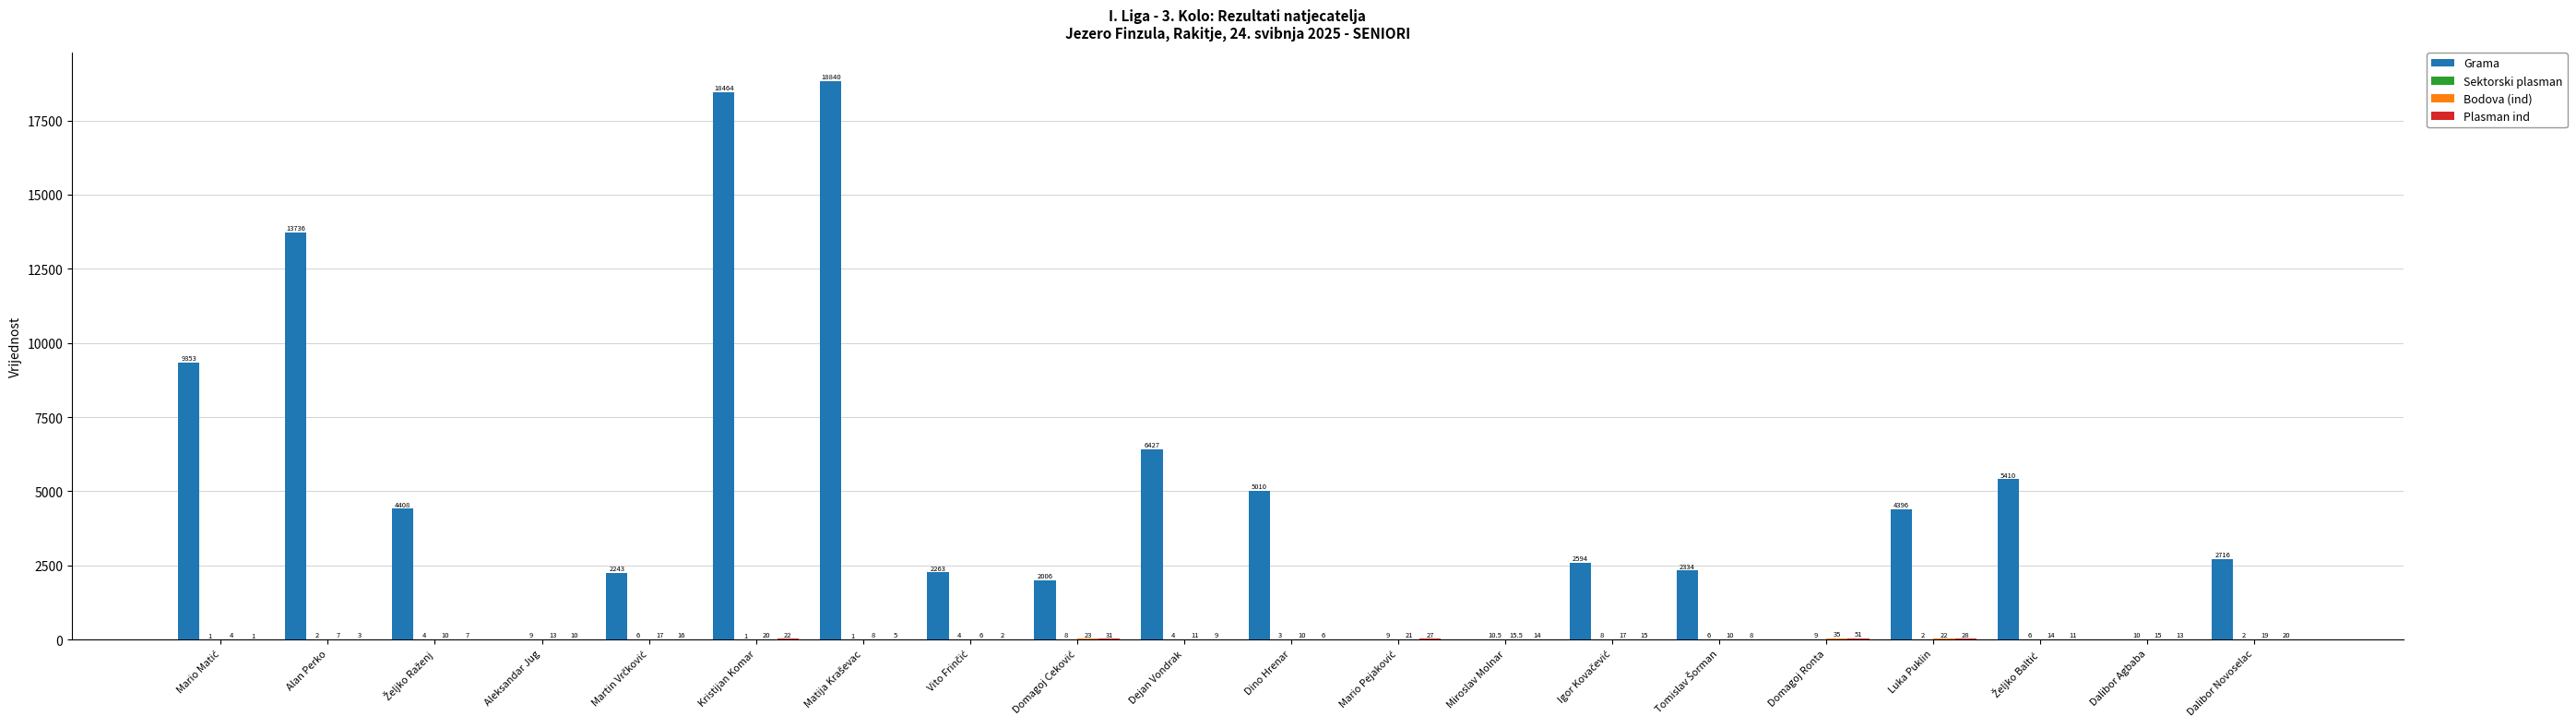

What is the total value across all series at Alan Perko?

13748.0